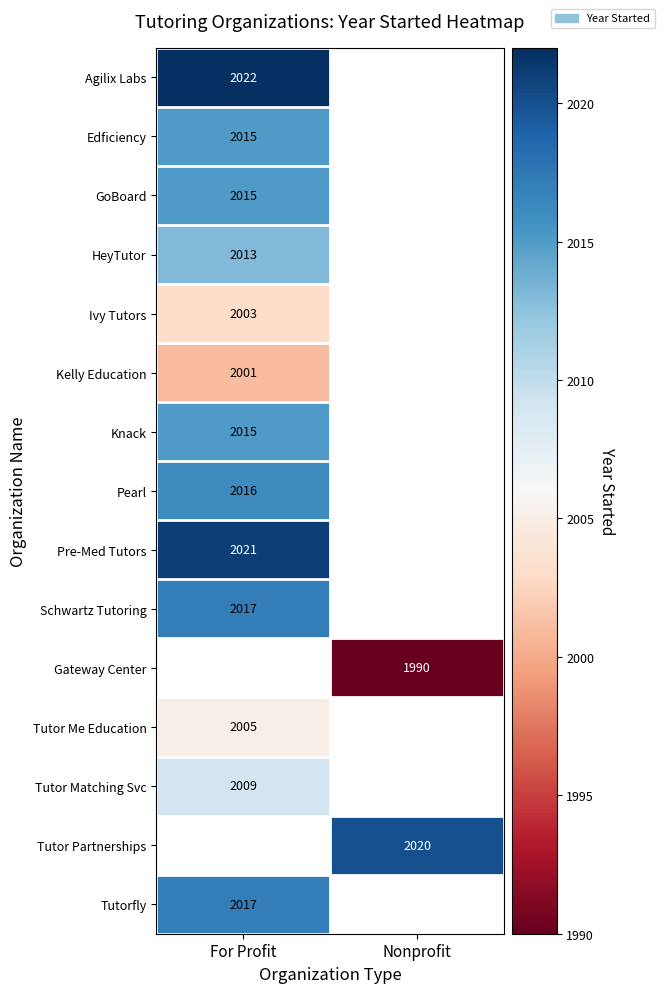

True or false: Tutor Me Education has a value of 3441 at For Profit.

False